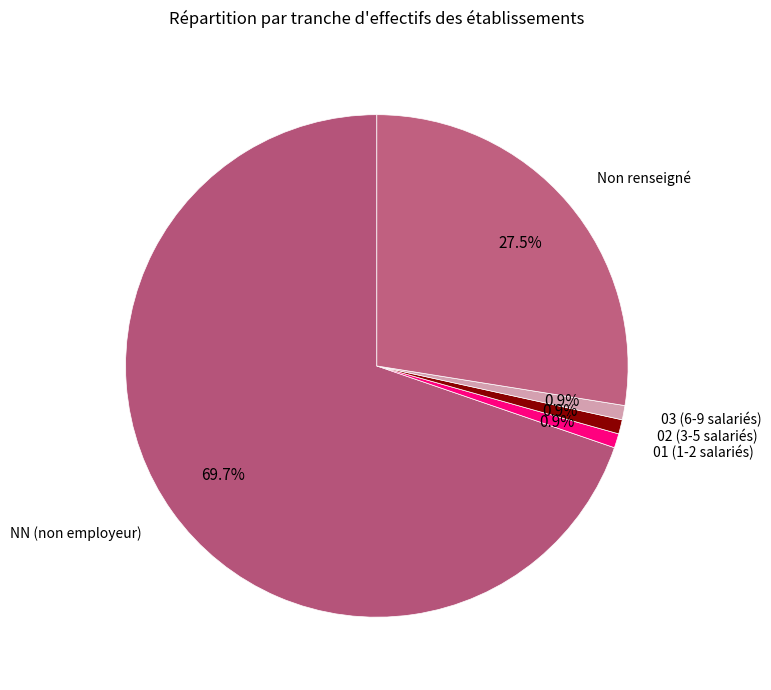

Count the number of slices in the pie.

5